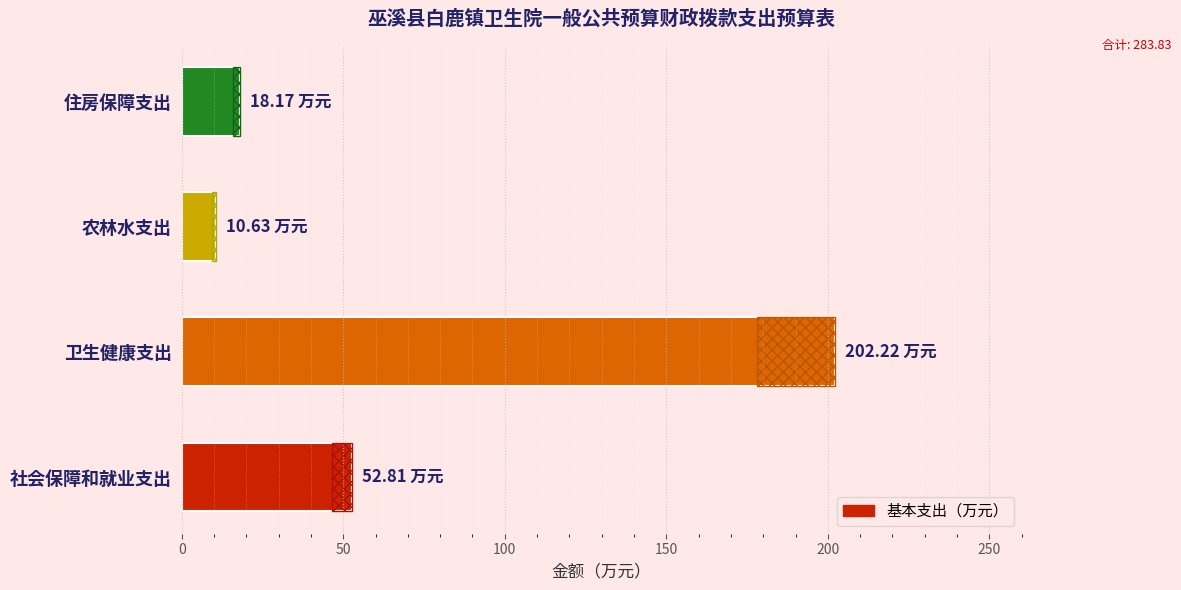

How many data points are above 52?

2